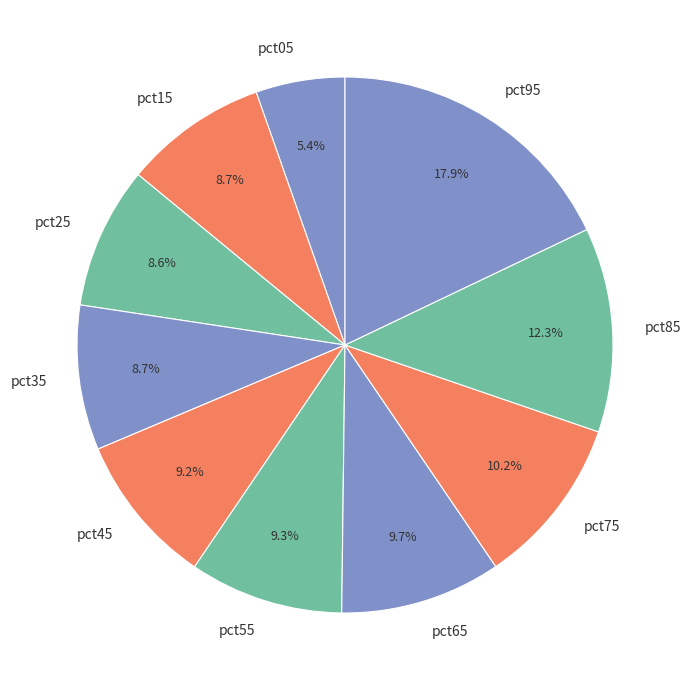

How many segments does this pie chart have?

10